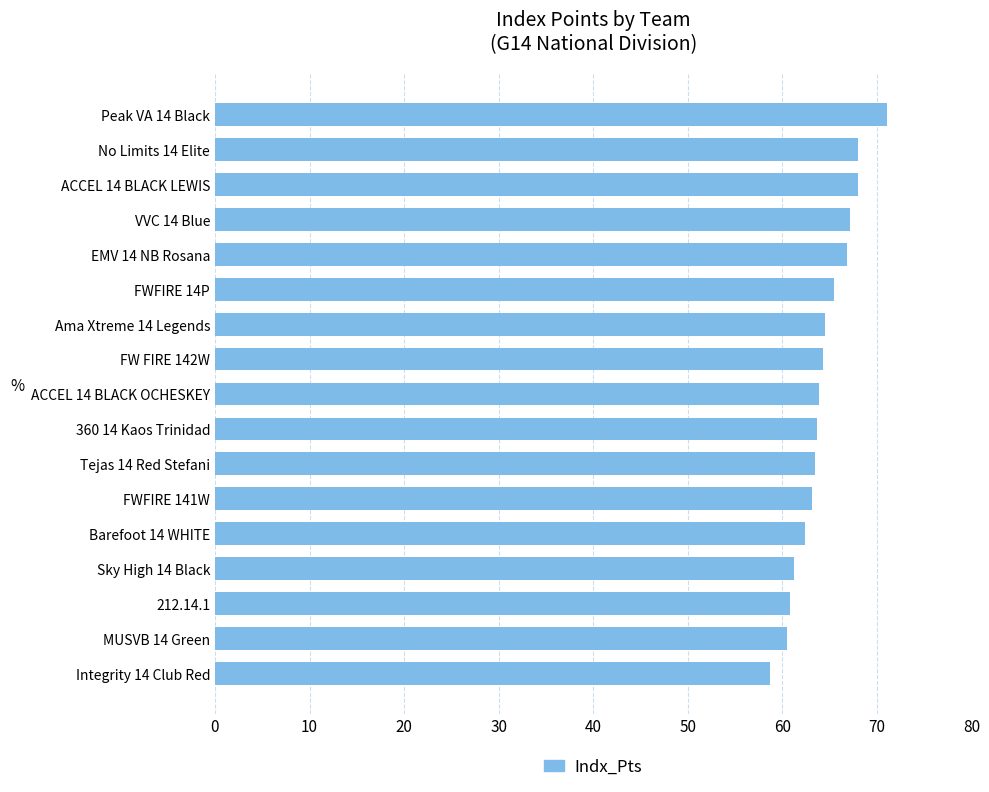

Count the number of categories in the chart.

17